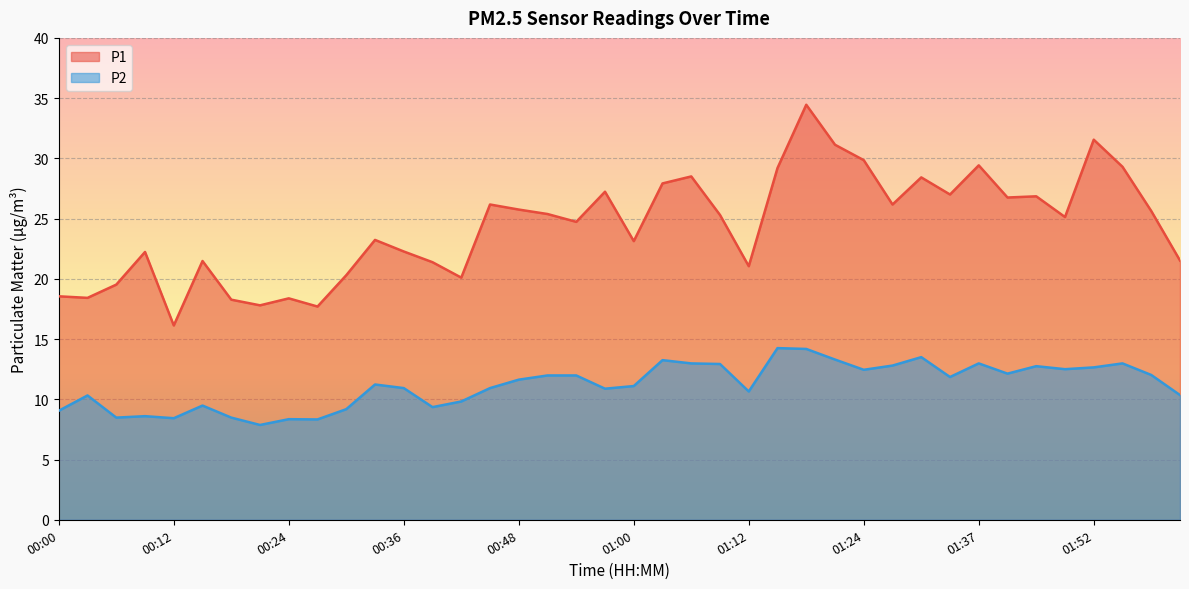

At which category does the chart reach its peak across all series?

01:18